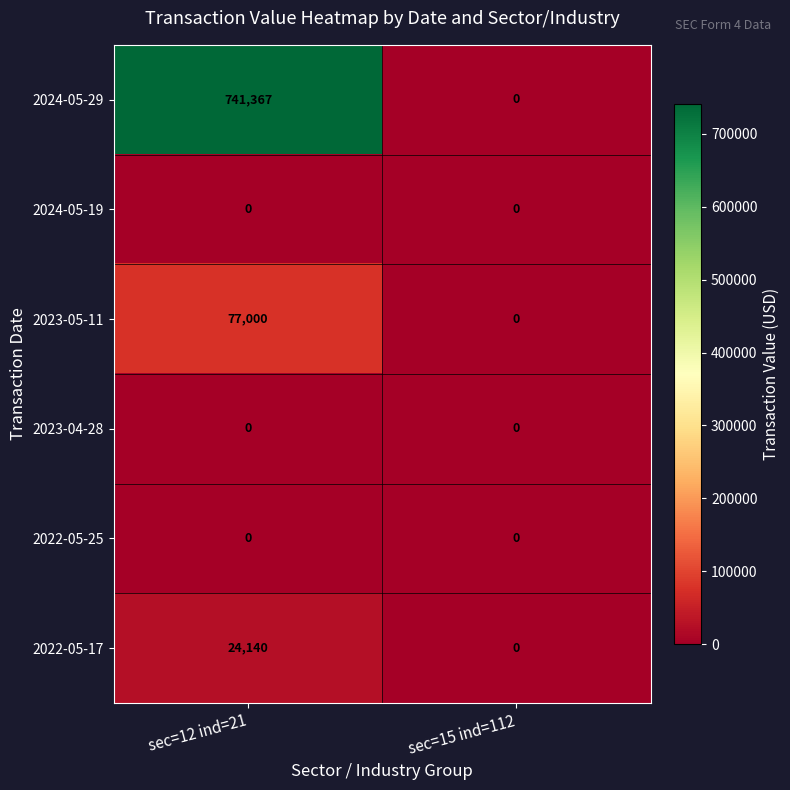

Reading right to left, list all the values displayed in this chart.

2024-05-29: sec=15 ind=112=0	sec=12 ind=21=741367
2024-05-19: sec=15 ind=112=0	sec=12 ind=21=0
2023-05-11: sec=15 ind=112=0	sec=12 ind=21=77000
2023-04-28: sec=15 ind=112=0	sec=12 ind=21=0
2022-05-25: sec=15 ind=112=0	sec=12 ind=21=0
2022-05-17: sec=15 ind=112=0	sec=12 ind=21=24140